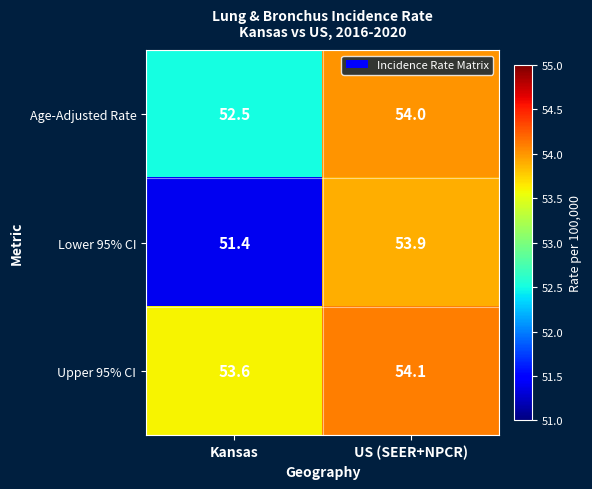

Rank the series by their maximum value, from lowest to highest.

Lower 95% CI, Age-Adjusted Rate, Upper 95% CI